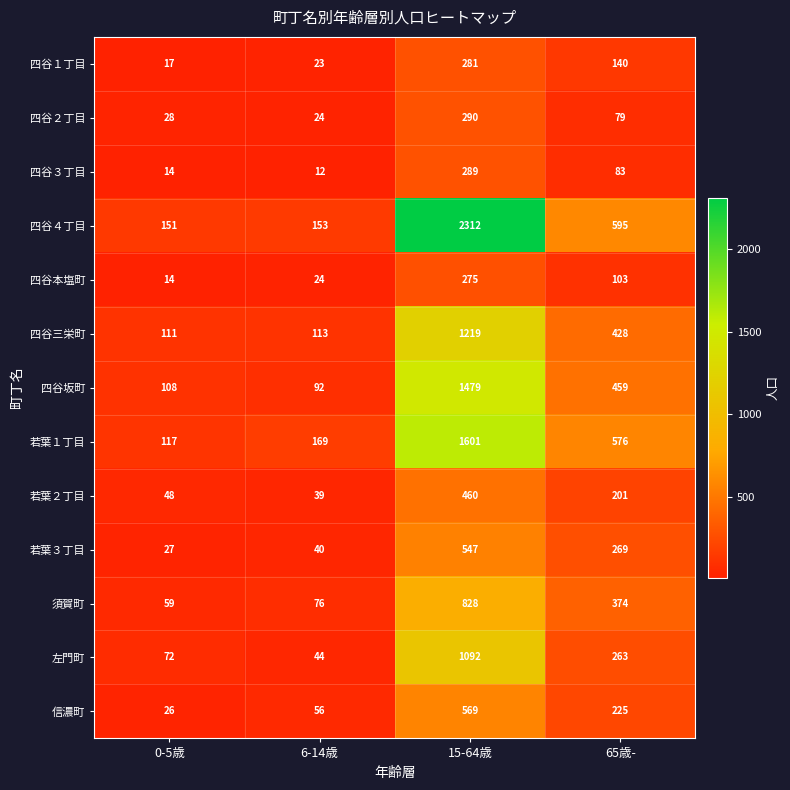

Between 6-14歳 and 65歳-, which series saw the biggest shift?

四谷４丁目